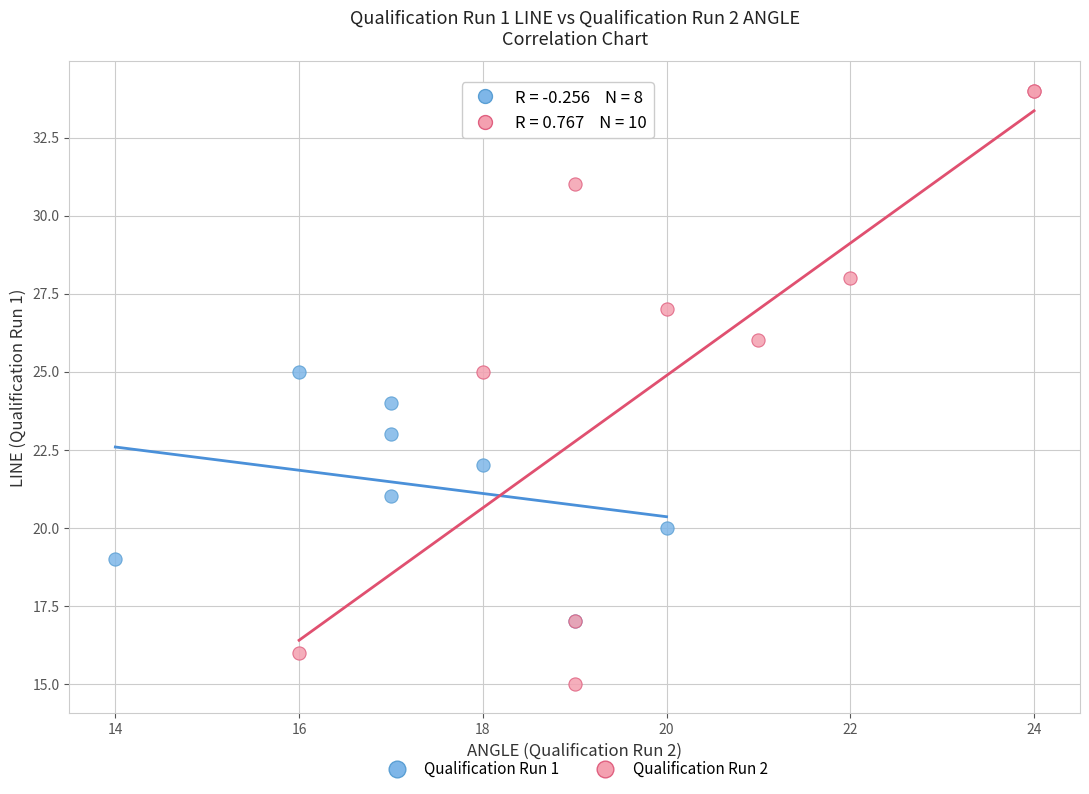

Which series has the largest Y range (max minus min)?

Qualification Run 2